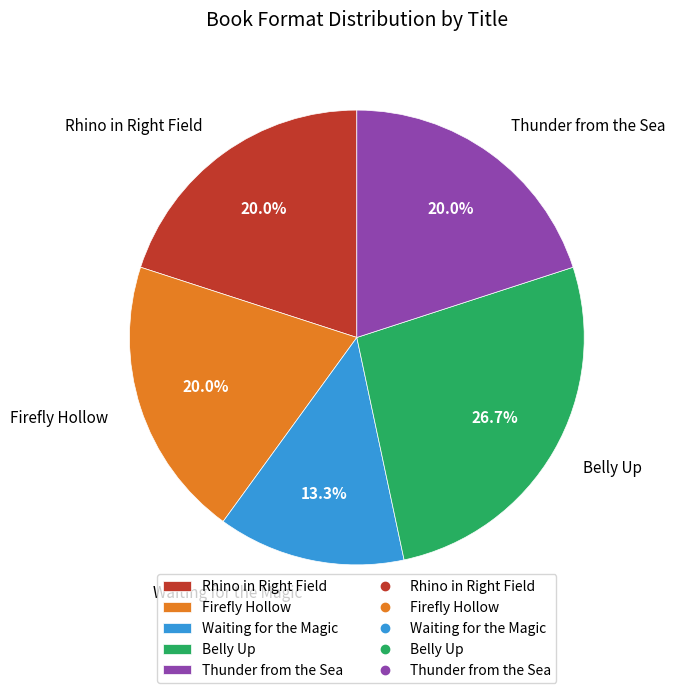

Is there any slice that represents more than half of the pie?

No